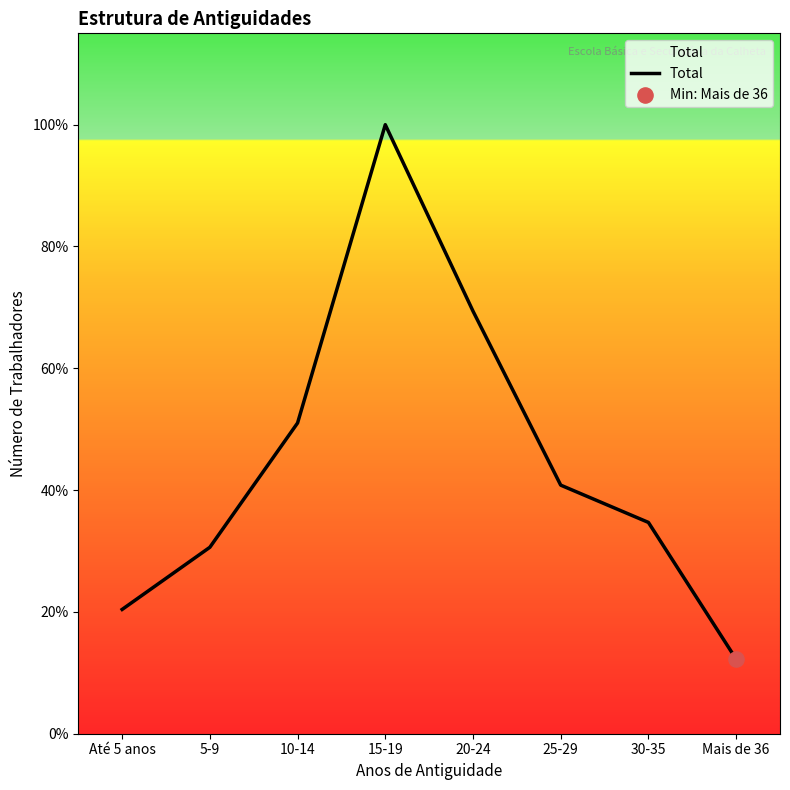

What is the change in value from 5-9 to Mais de 36?

-9